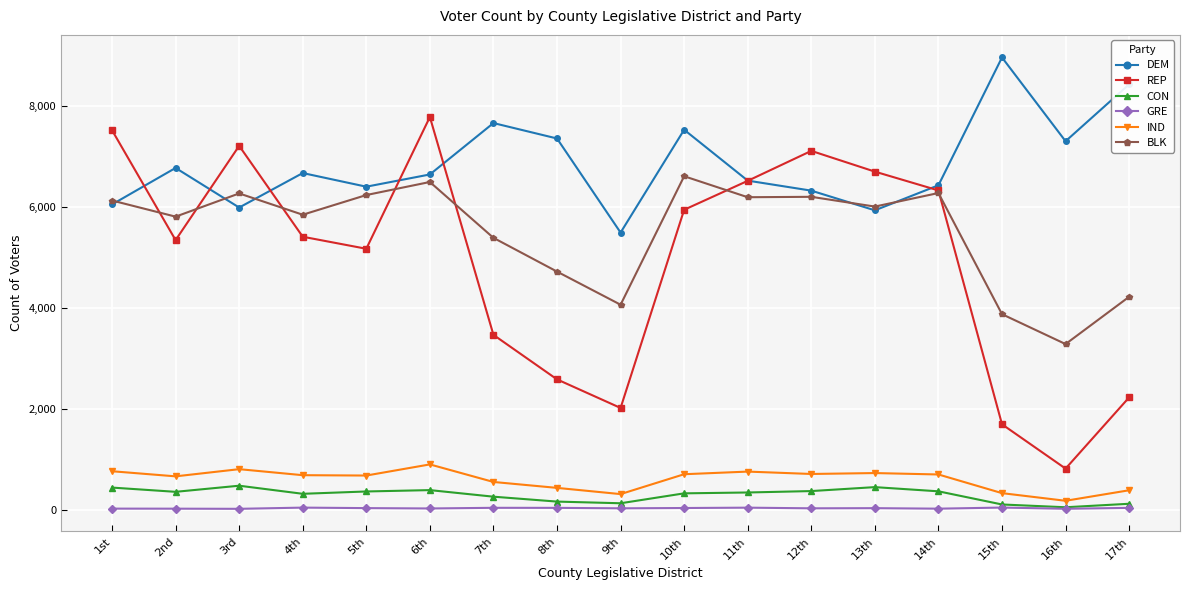

Which series has the largest total across all categories?

DEM